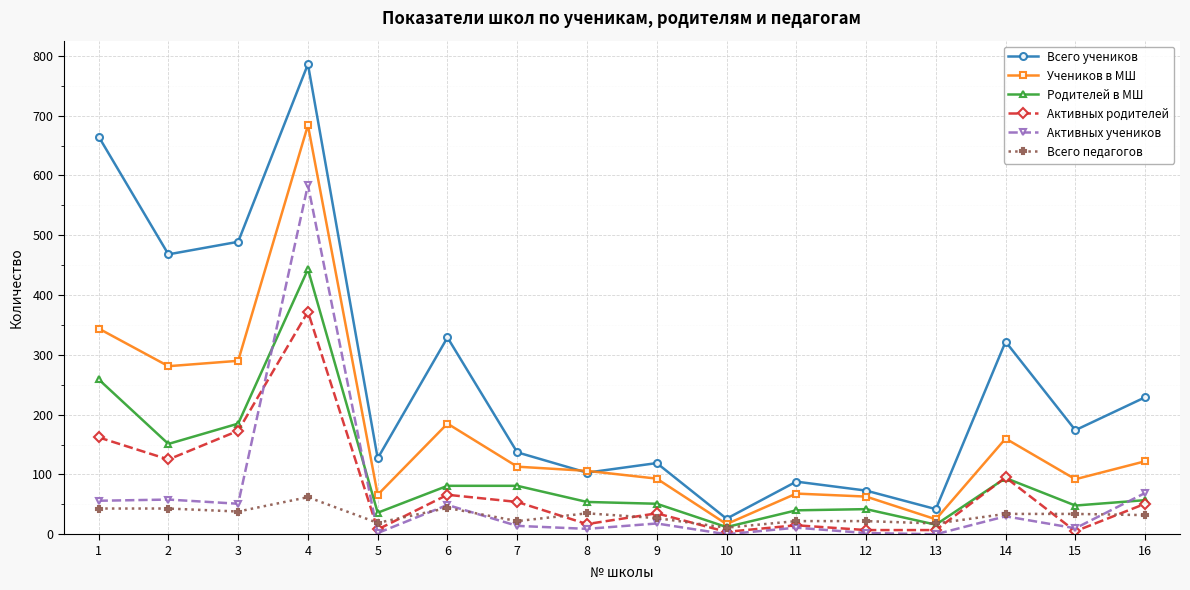

Which series ends up on top after the final intersection of Активных родителей and Активных учеников?

Активных учеников